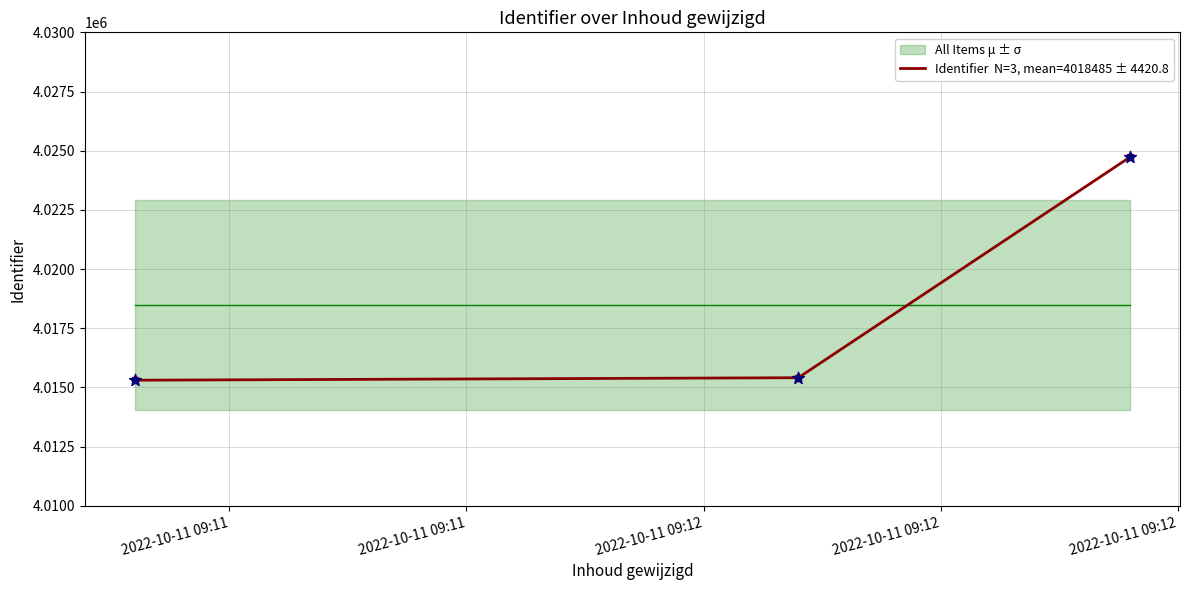

What is the change in value from 2022-10-11 09:11 to 2022-10-11 09:11?

+105